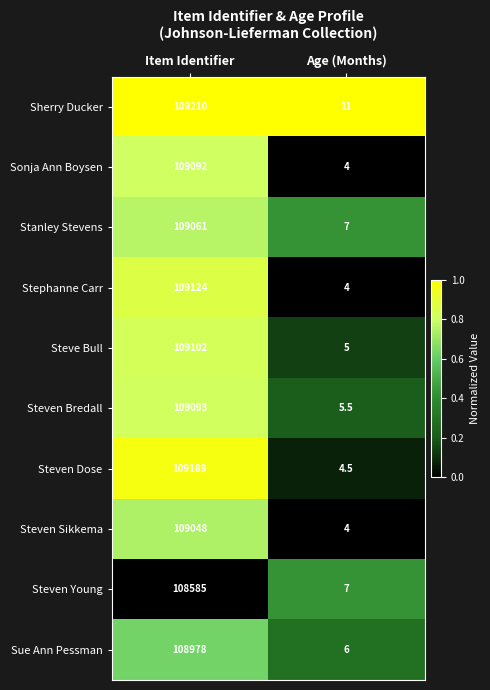

Which series changed the most between Item Identifier and Age (Months)?

Sherry Ducker